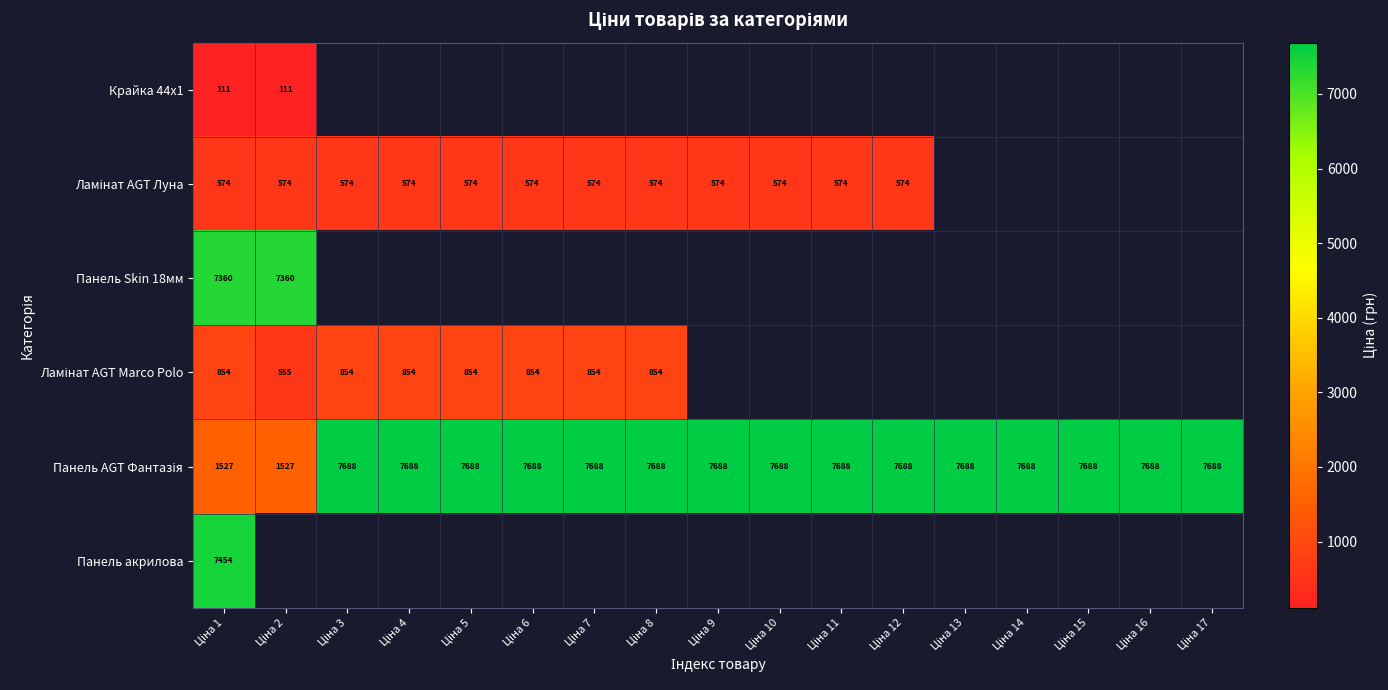

True or false: Крайка 44x1 has a value of 110.5 at Ціна 1.

True